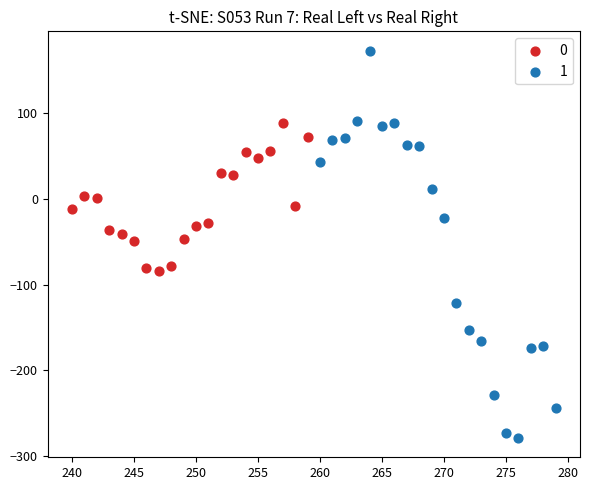

Which series has the widest spread of Y values?

1